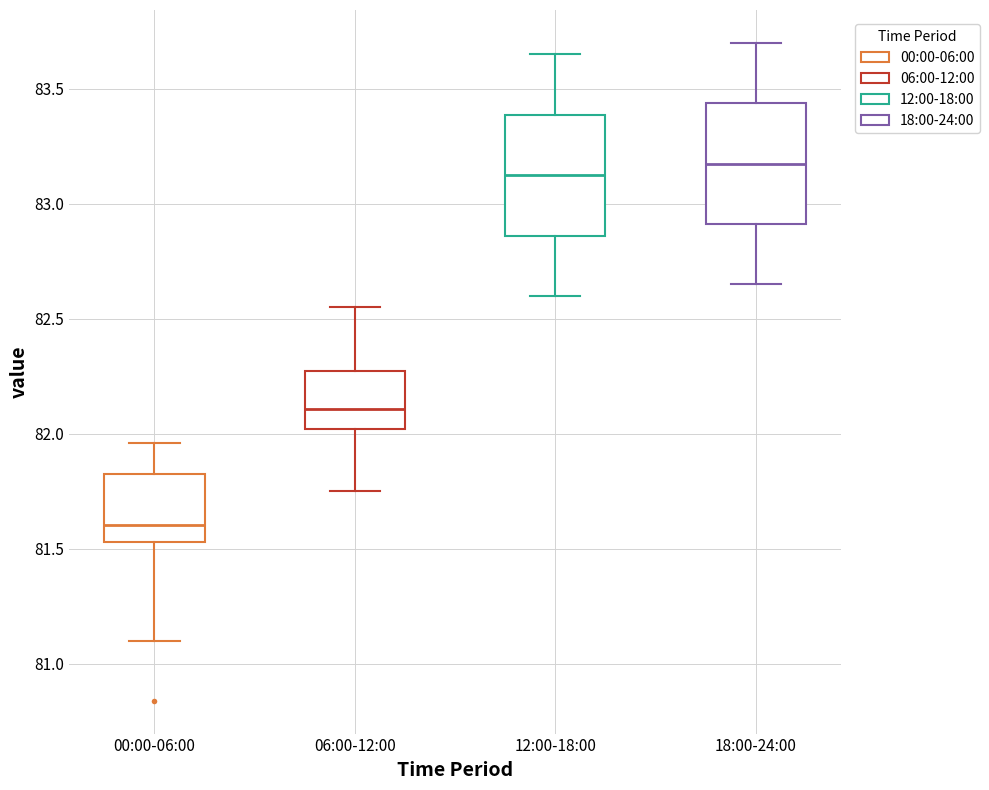

Which box has the highest median line?

18:00-24:00